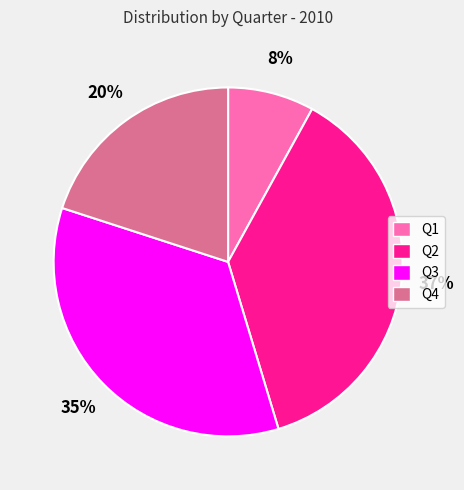

True or false: Q3 accounts for 35% of the total.

True